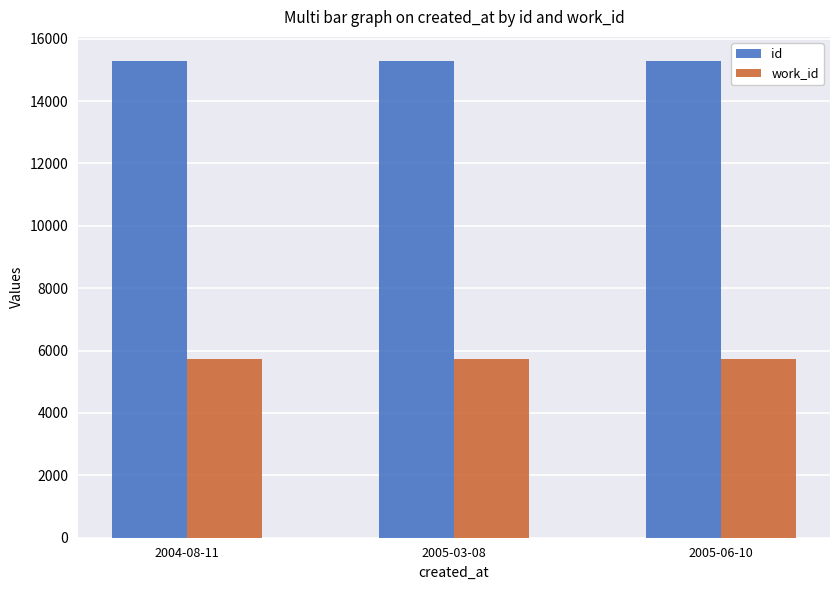

What is the sum of the work_id values at 2004-08-11 and 2005-06-10?

11464